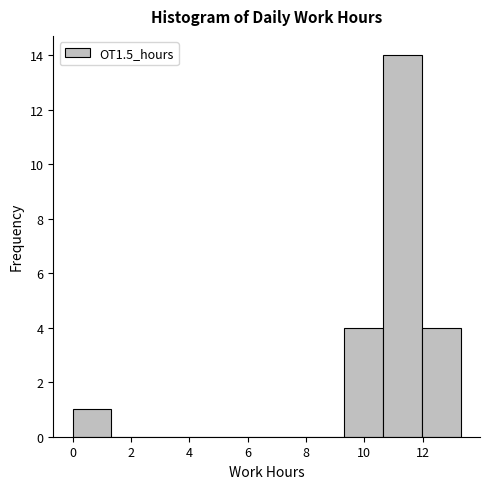

Reading left to right, list every bar in this chart as the range it spans on the x-axis followed by its height. Neither the bar edges nor the heights are printed on the chart, so give them approximately, as read against the axes.

0.0 to 1.4: 1
1.4 to 2.6: 0
2.6 to 4.0: 0
4.0 to 5.4: 0
5.4 to 6.6: 0
6.6 to 8.0: 0
8.0 to 9.4: 0
9.4 to 10.6: 4
10.6 to 12.0: 14
12.0 to 13.4: 4